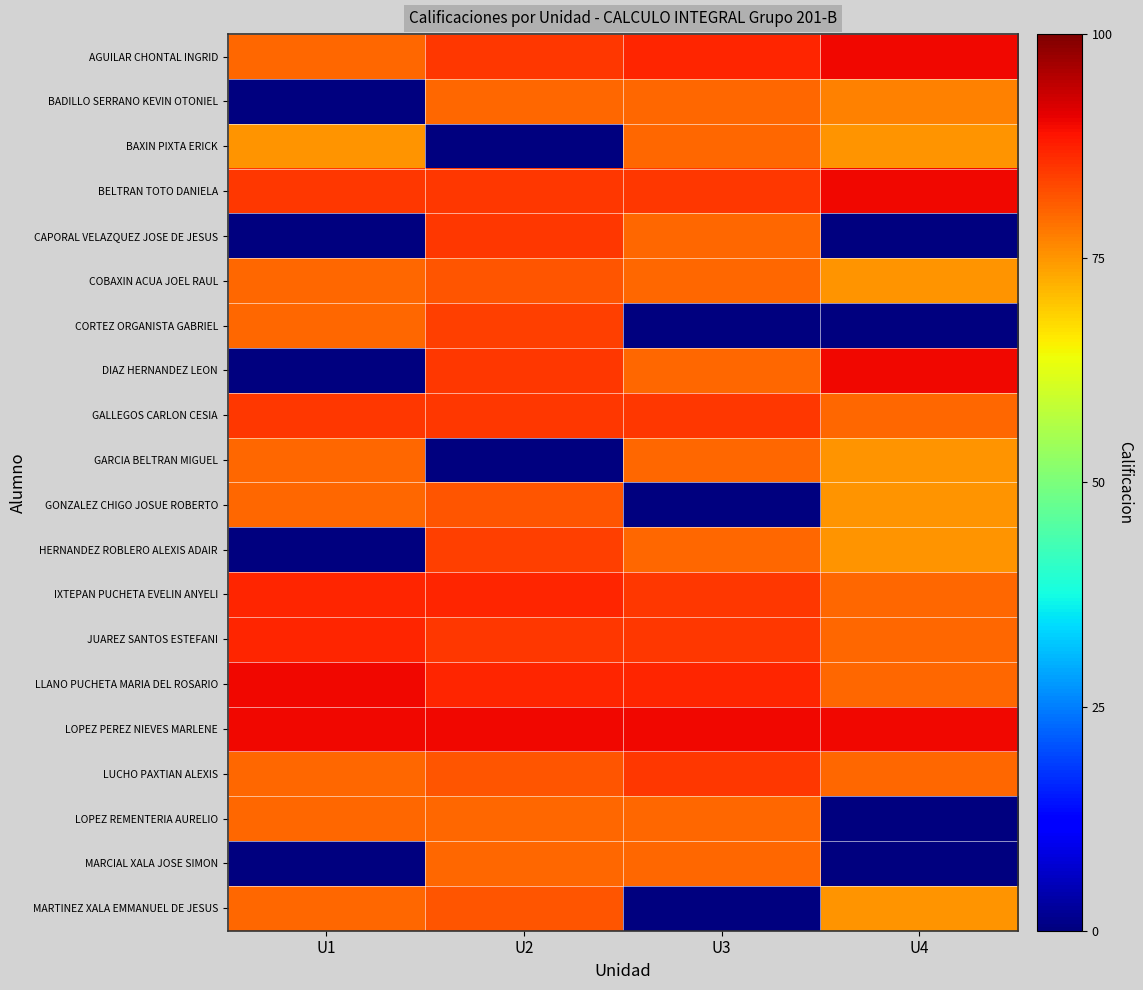

How many data points does each series have?

4